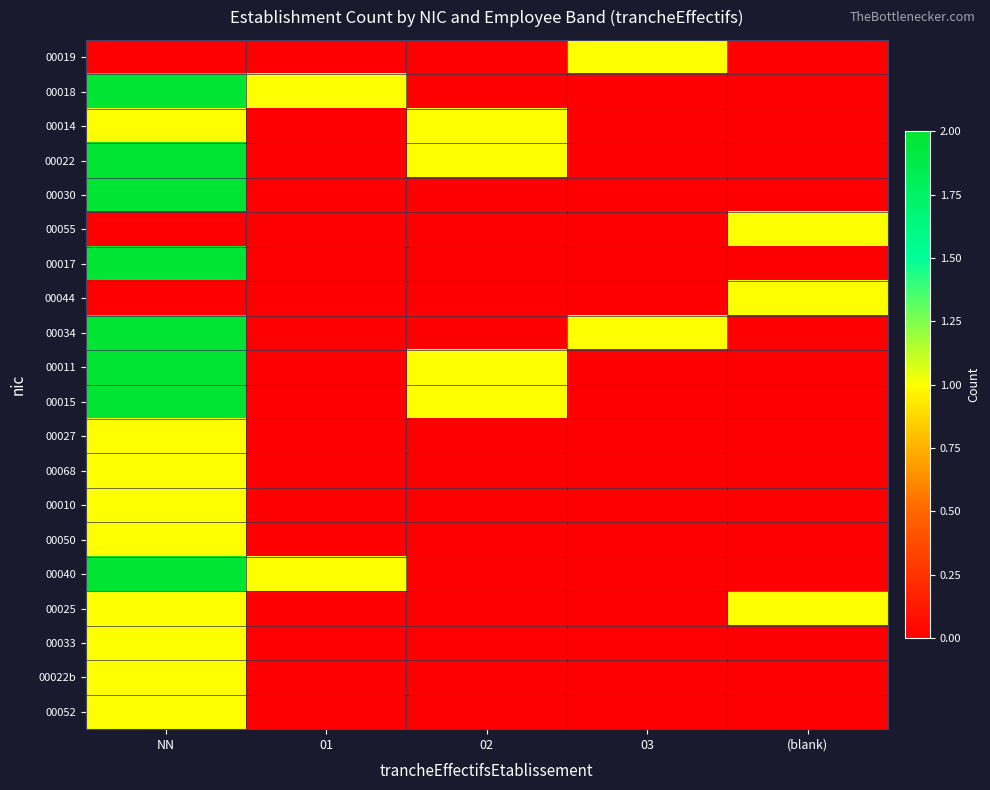

Rank the series by their maximum value, from highest to lowest.

00018, 00022, 00030, 00017, 00034, 00011, 00015, 00040, 00019, 00014, 00055, 00044, 00027, 00068, 00010, 00050, 00025, 00033, 00022b, 00052